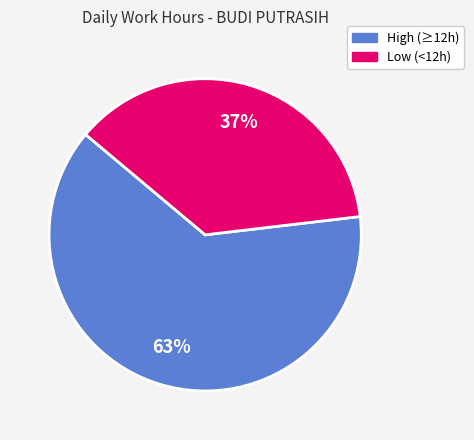

To the nearest percent, what is the difference between the largest and smallest slice percentages?

26%